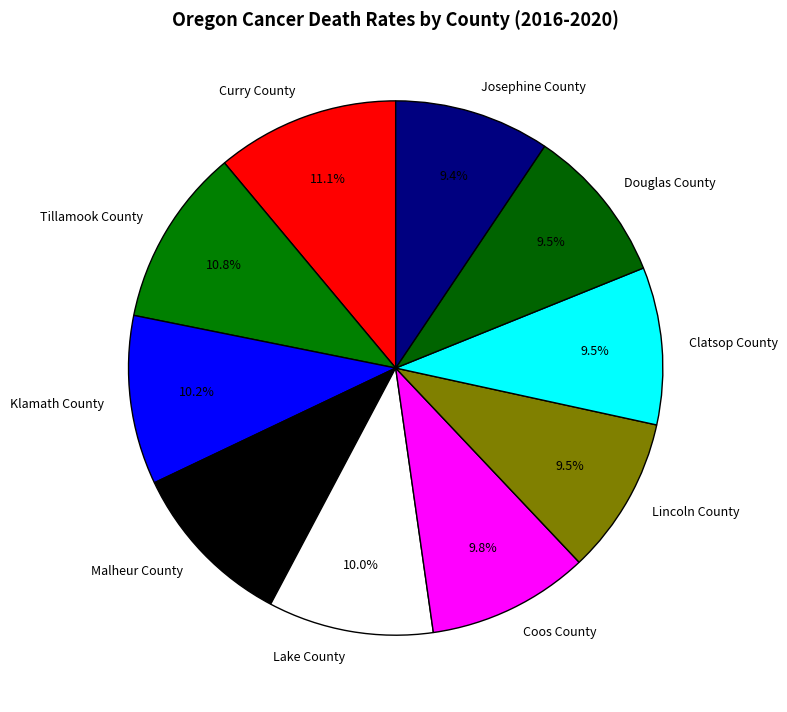

How many segments does this pie chart have?

10